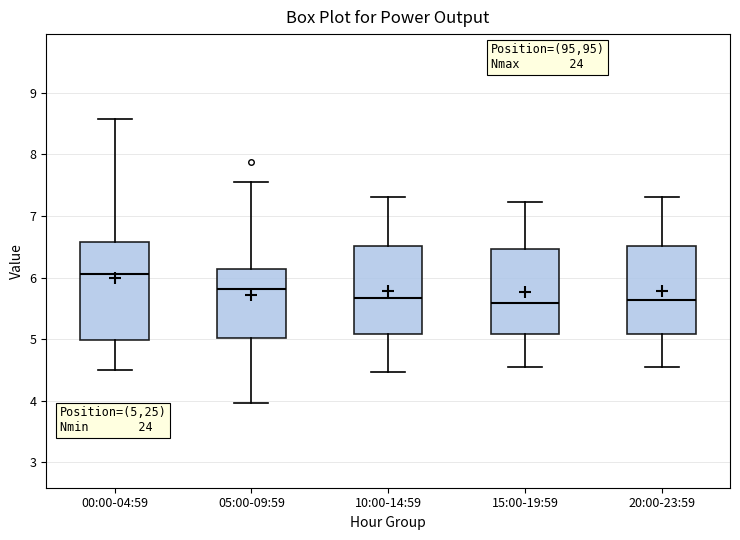

Reading left to right, transcribe this box plot: for each box, give where its median line is, the range the box spans, and where its two whiskers end, as read against the y-axis. The values are not printed on the chart, so give them approximately, as read against the axis.

00:00-04:59: median 6.1, box 5.0 to 6.6, whiskers 4.5 to 8.6
05:00-09:59: median 5.8, box 5.0 to 6.1, whiskers 4.0 to 7.6
10:00-14:59: median 5.7, box 5.1 to 6.5, whiskers 4.5 to 7.3
15:00-19:59: median 5.6, box 5.1 to 6.5, whiskers 4.6 to 7.2
20:00-23:59: median 5.6, box 5.1 to 6.5, whiskers 4.6 to 7.3